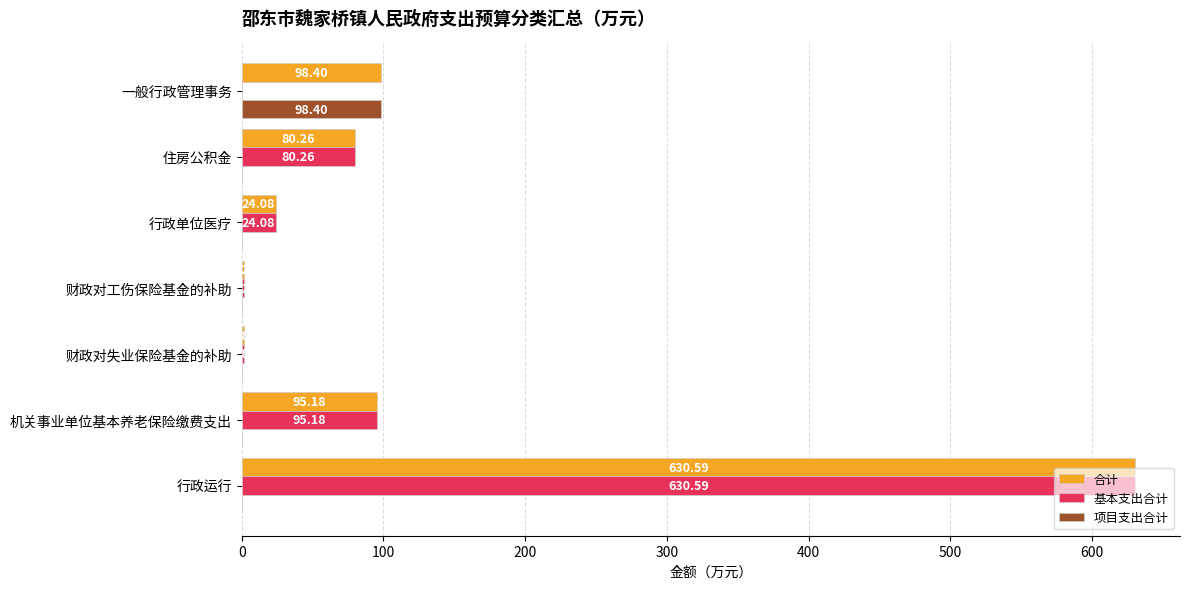

Which category has the highest value in the 合计 series?

行政运行